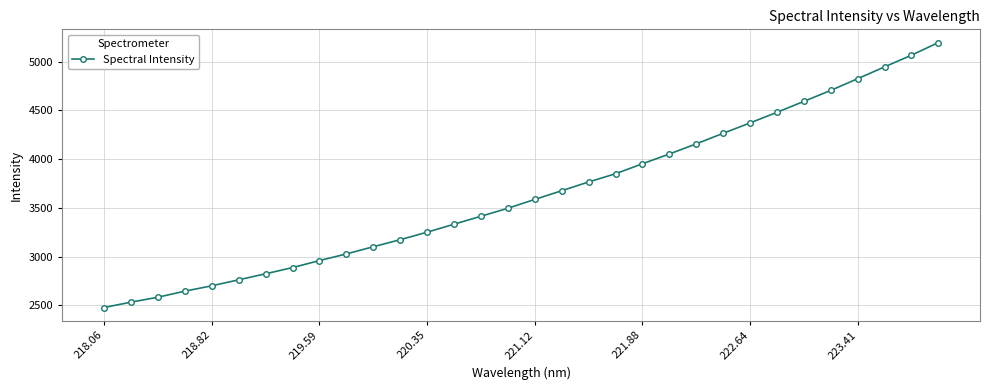

What is the value of the 17th point from the left?

3586.7